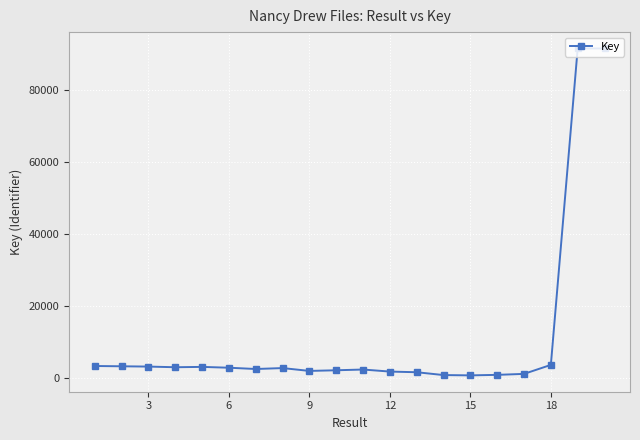

What is the average value?

11212